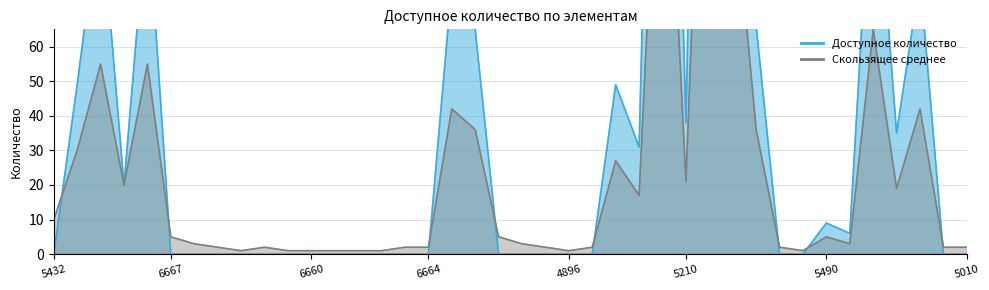

What is the sum of the Скользящее среднее values at 5212 and 5513?

4